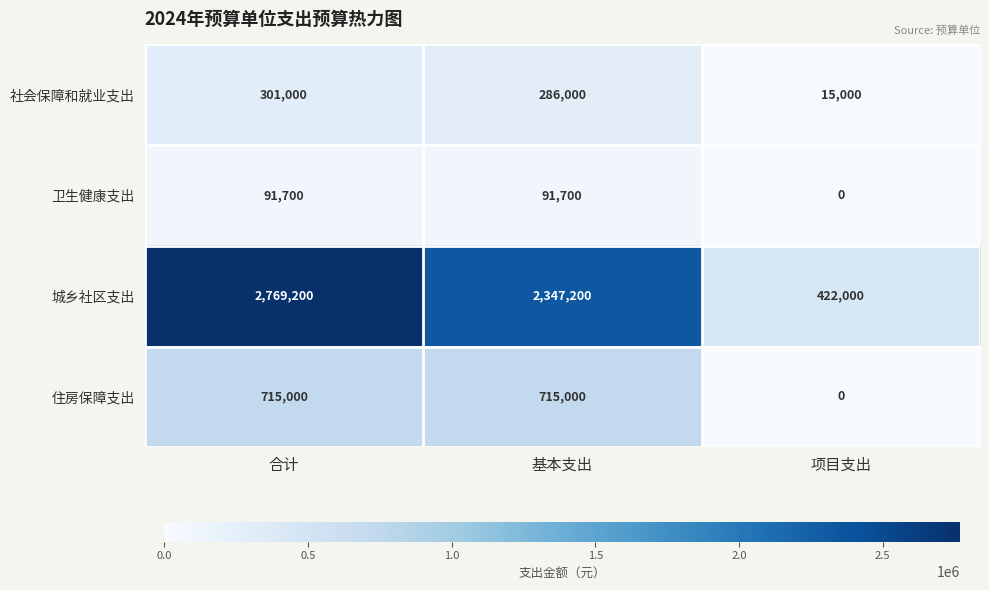

Reading left to right, extract all data points from this chart.

社会保障和就业支出: 合计=301000	基本支出=286000	项目支出=15000
卫生健康支出: 合计=91700	基本支出=91700	项目支出=0
城乡社区支出: 合计=2769200	基本支出=2347200	项目支出=422000
住房保障支出: 合计=715000	基本支出=715000	项目支出=0